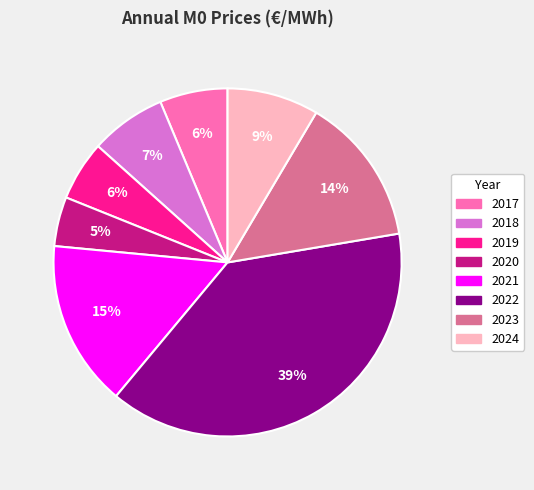

Which has a higher value, 2024 or 2017?

2024